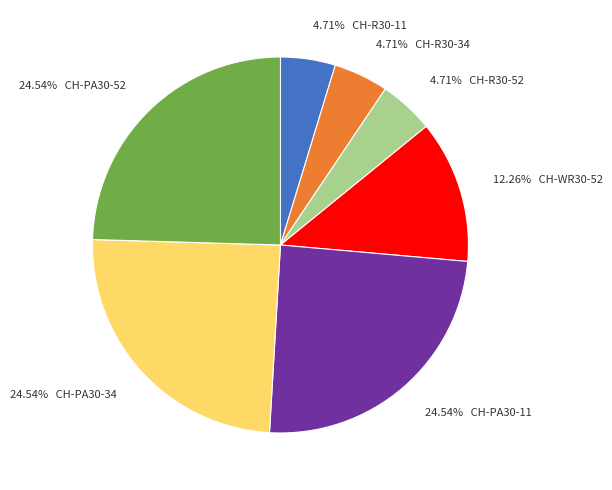

Is there a majority slice in this chart?

No